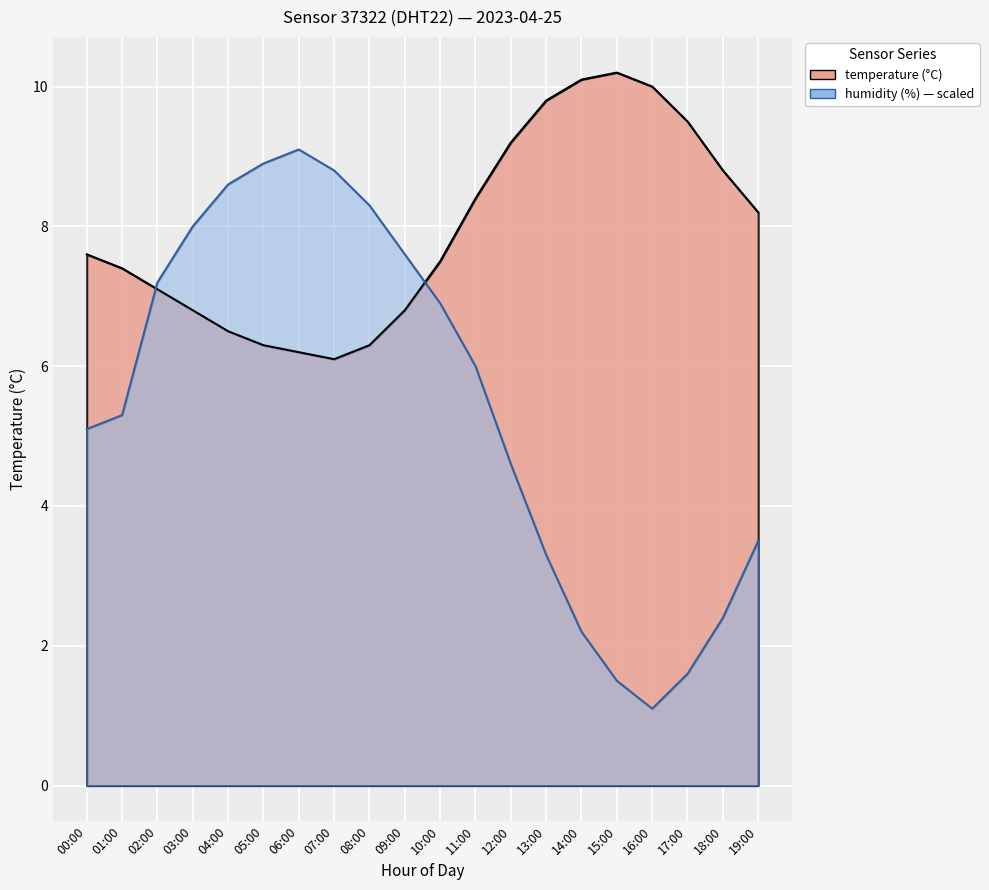

What is the difference between the second highest and minimum values in the temperature series?

4.0